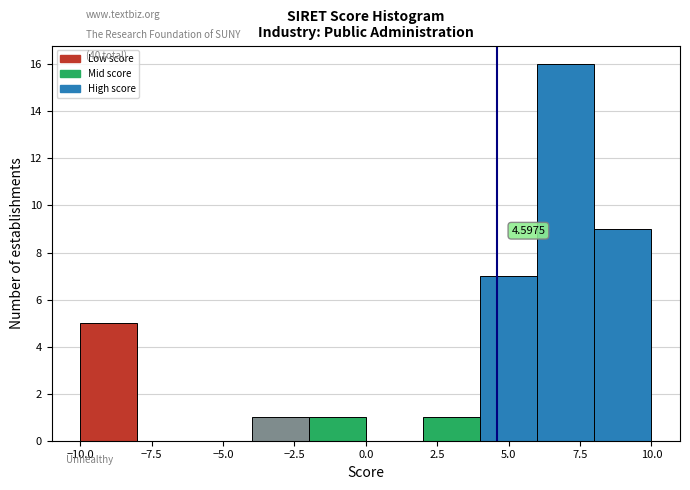

Which range on the x-axis has the tallest bar?

6 to 8